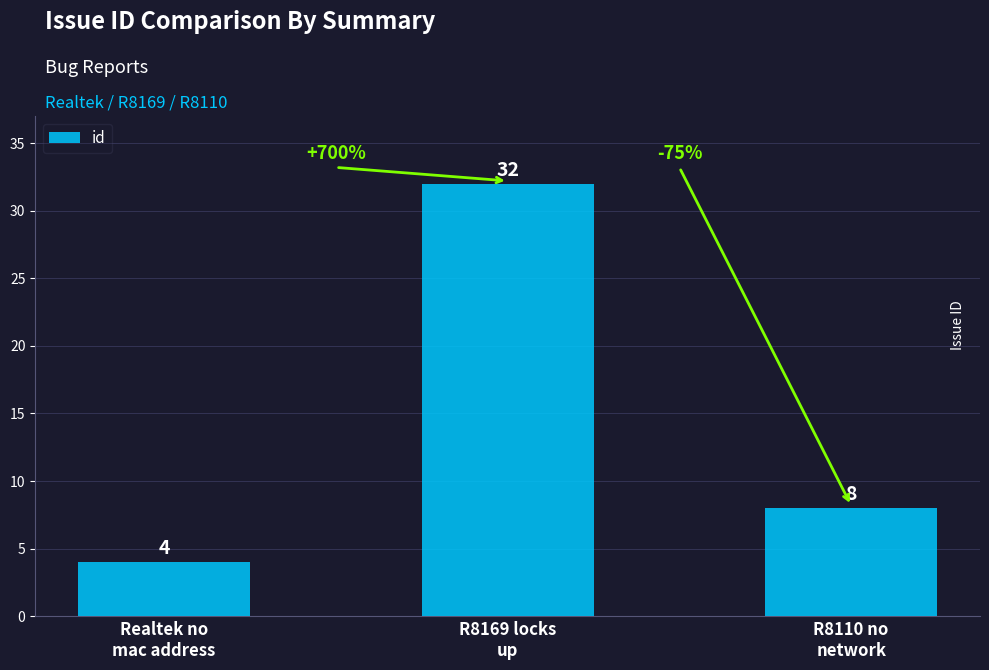

Between Realtek no
mac address and R8110 no
network, which is larger?

R8110 no
network